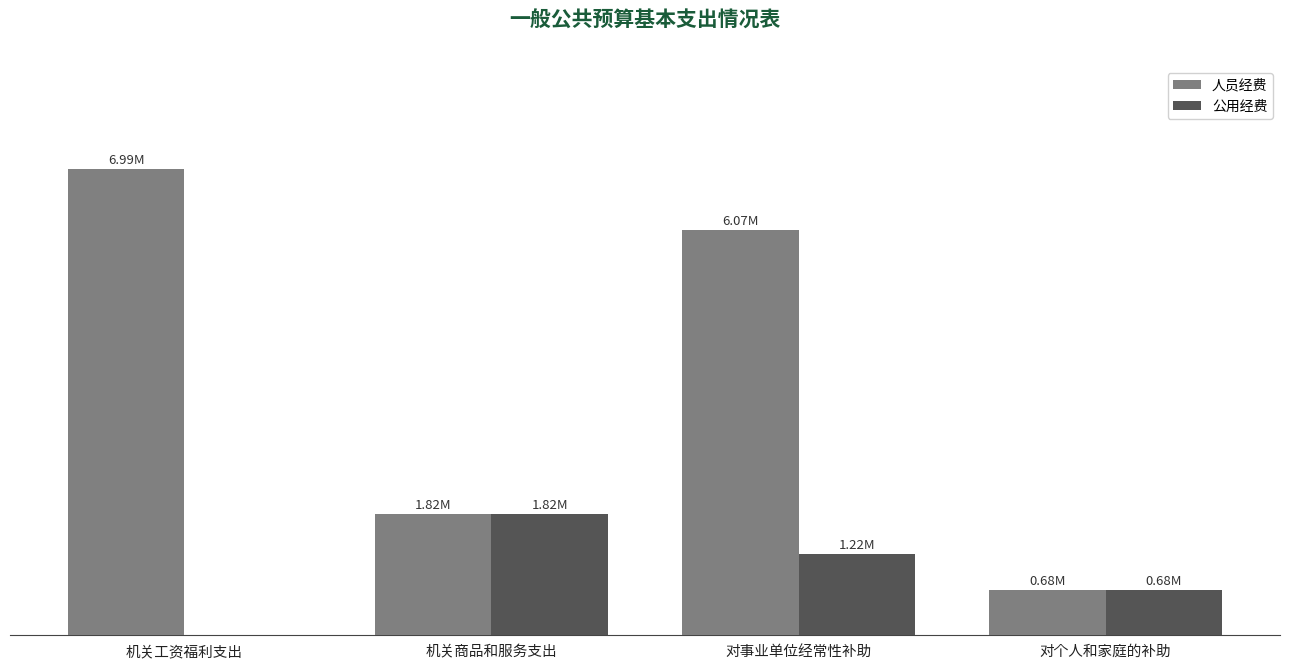

Reading left to right, what are all the values shown in this chart?

人员经费: 6987598.1	1817587.5	6072931.8	681080.6
公用经费: 0.0	1817587.5	1216983.8	681080.6